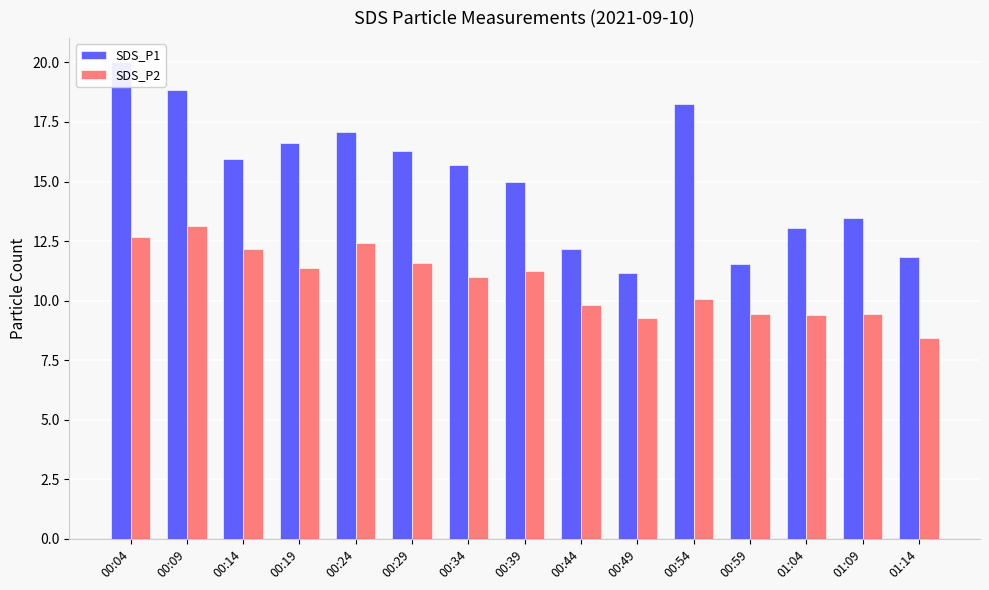

Which series changed the most between 00:09 and 00:59?

SDS_P1